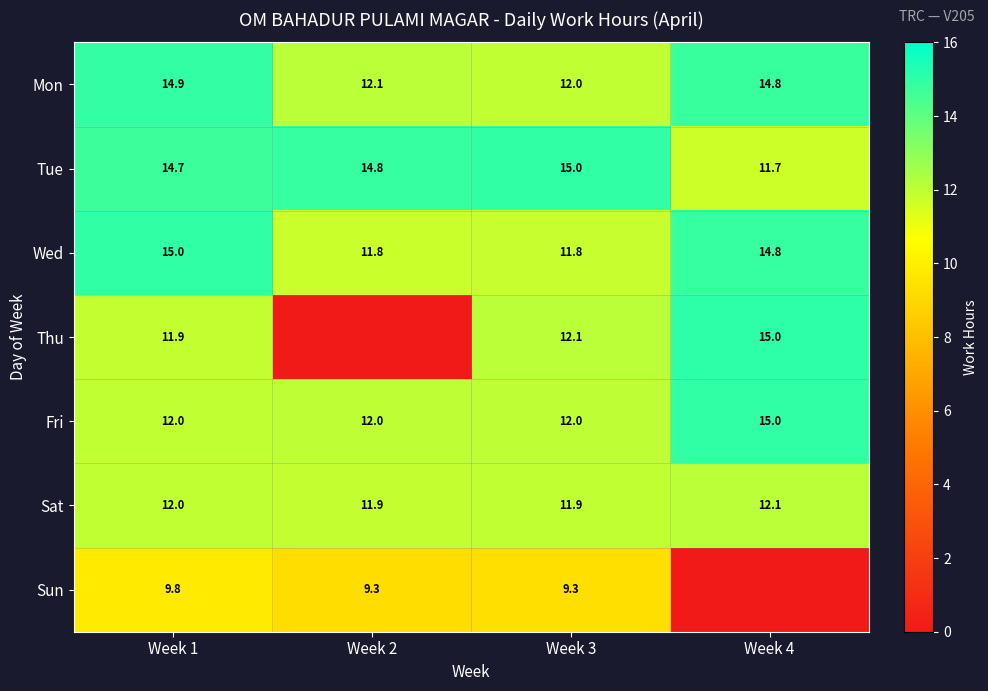

Where is Sat nearest to the value 12?

Week 1